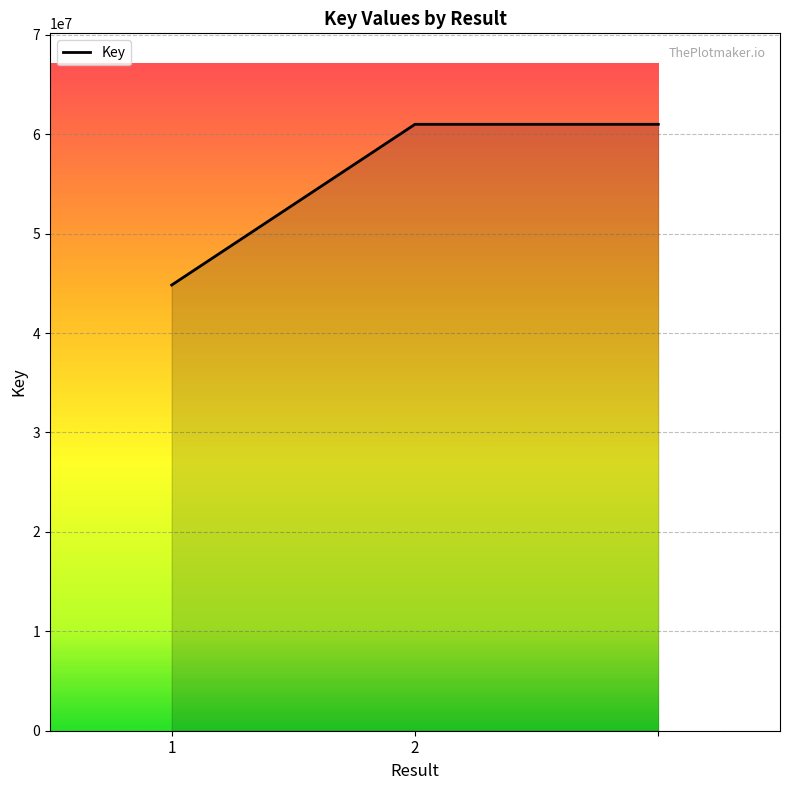

What is the sum of all values?

166828097